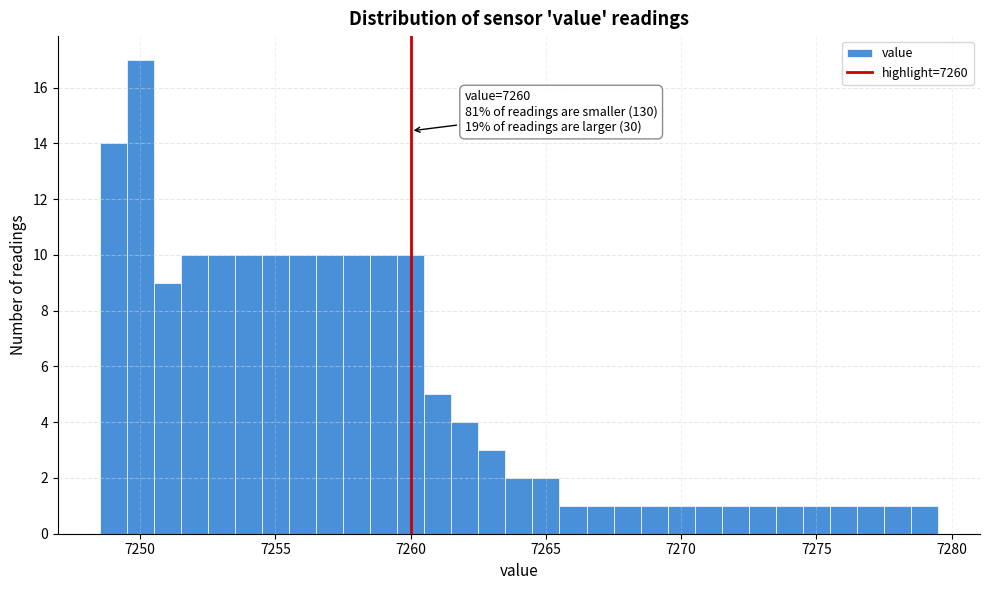

Read against the x-axis, roughly where is the centre of the tallest bar?

7250.0